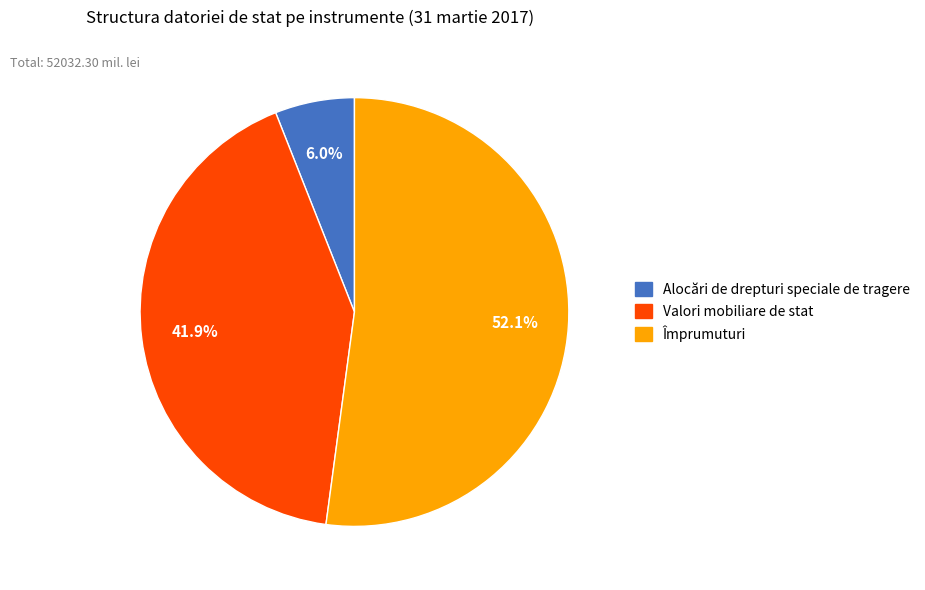

To the nearest percent, what is the difference between the largest and smallest slice percentages?

46%